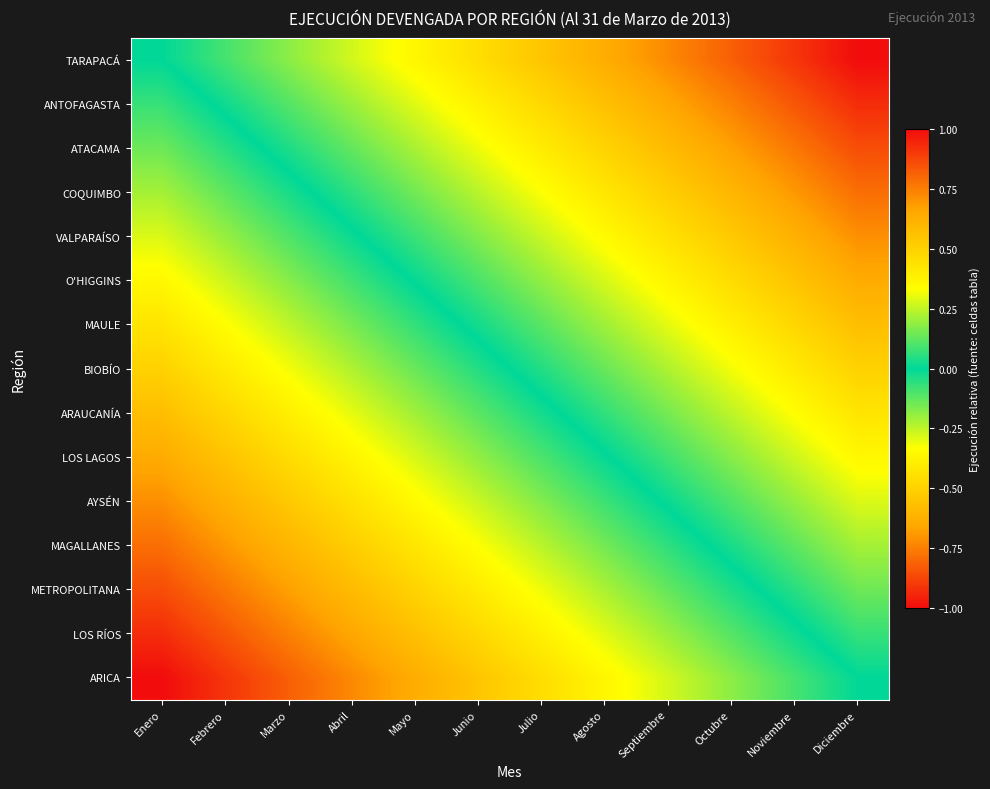

At how many categories does at least one series exceed 0?

11